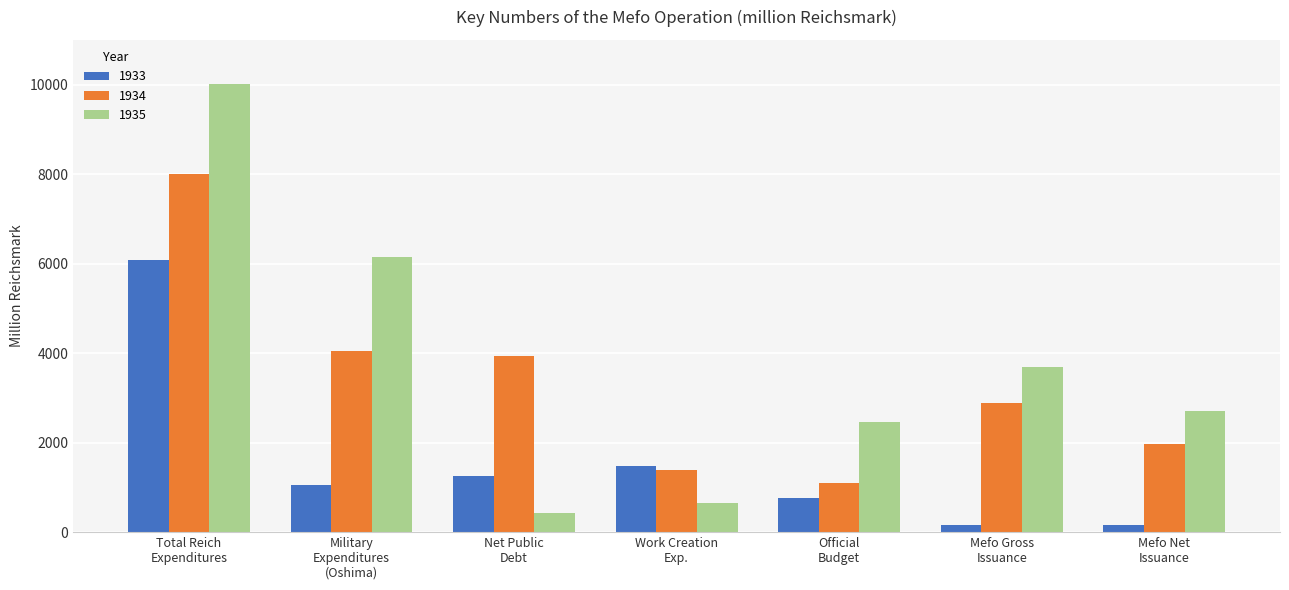

What position from the right is Net Public
Debt?

5